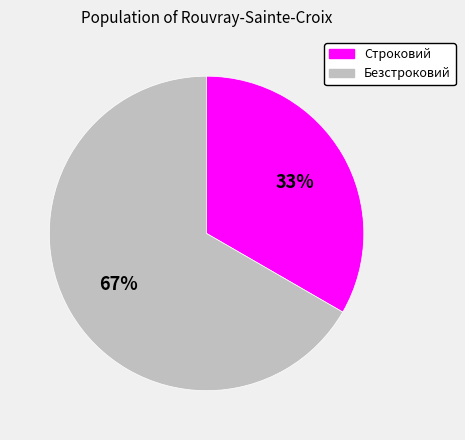

To the nearest percent, what is the combined percentage of Строковий and Безстроковий?

100%